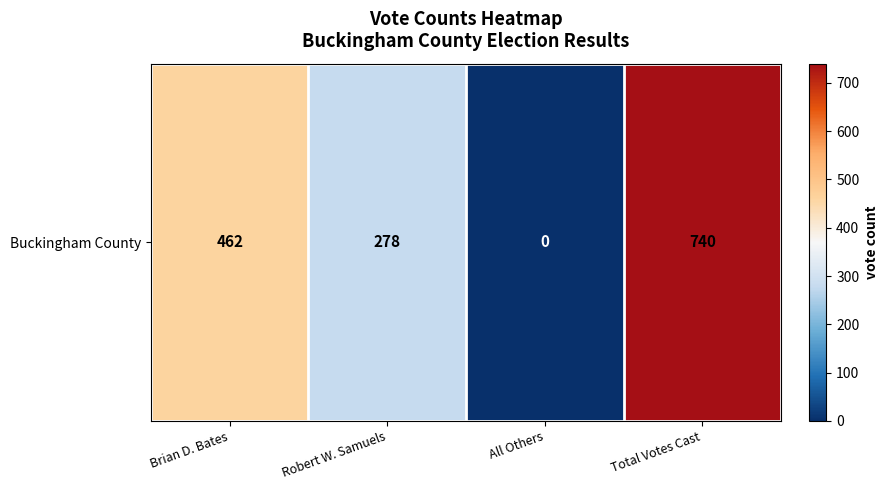

List the labels in order of value, smallest first.

All Others, Robert W. Samuels, Brian D. Bates, Total Votes Cast